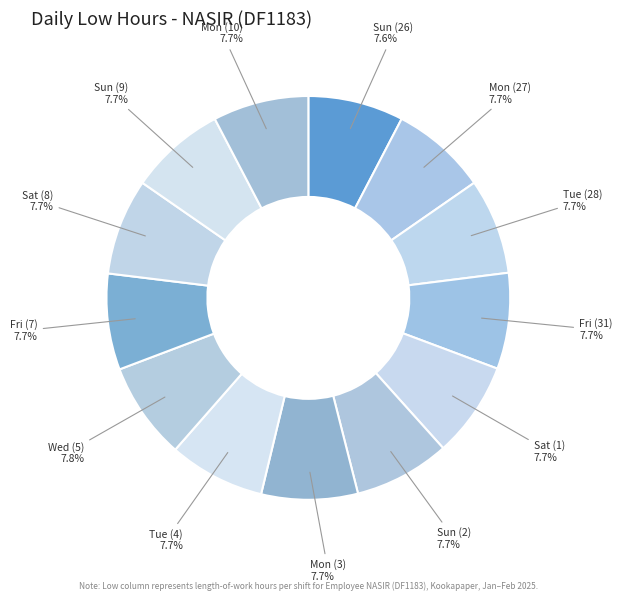

How many slices are in this pie chart?

13